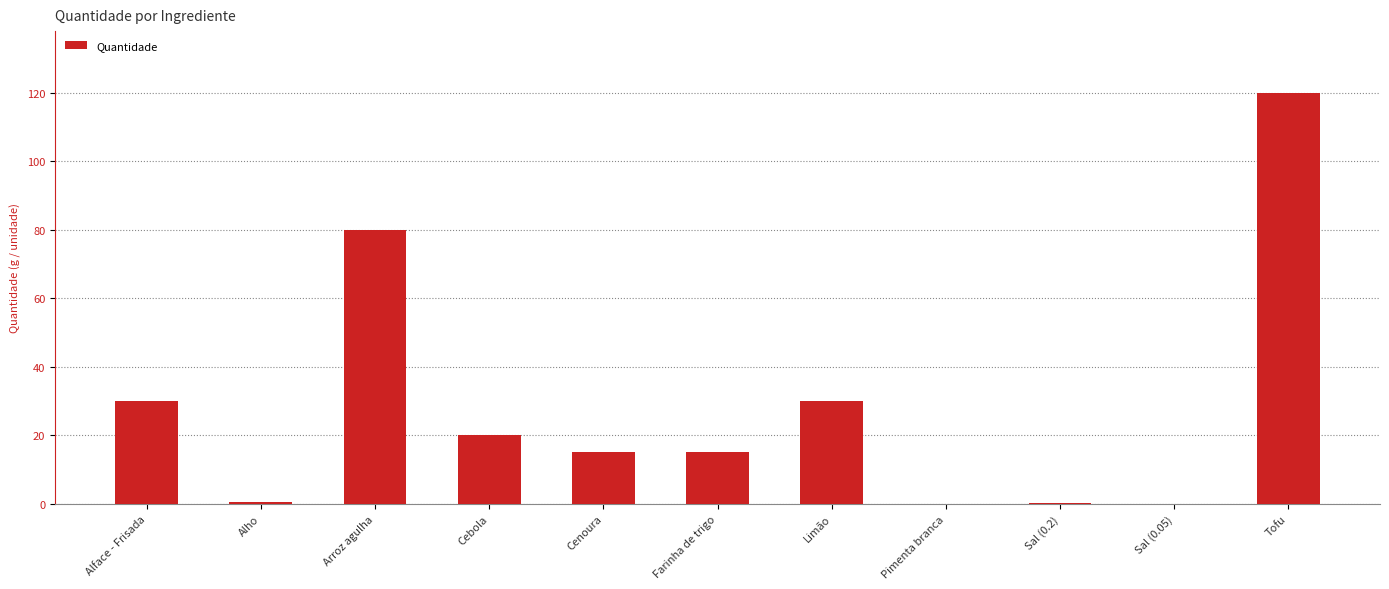

Between Pimenta branca and Limão, which is larger?

Limão